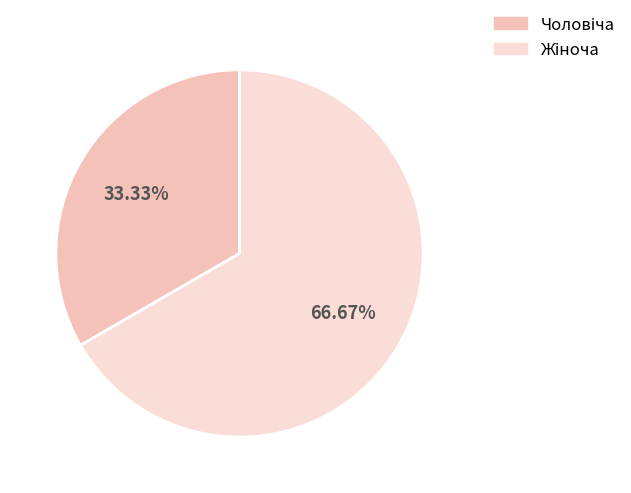

Is there a majority slice in this chart?

Yes